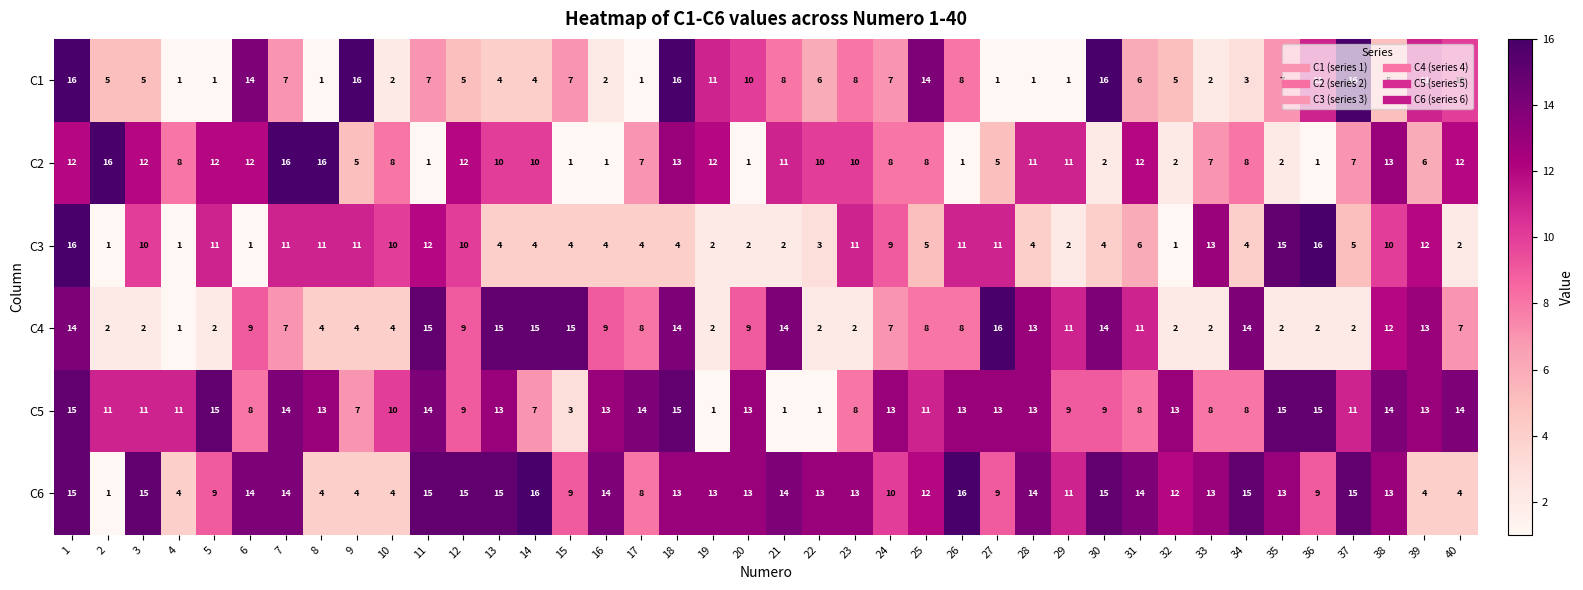

What is the approximate value of C5 at 20, to the nearest 5?

15